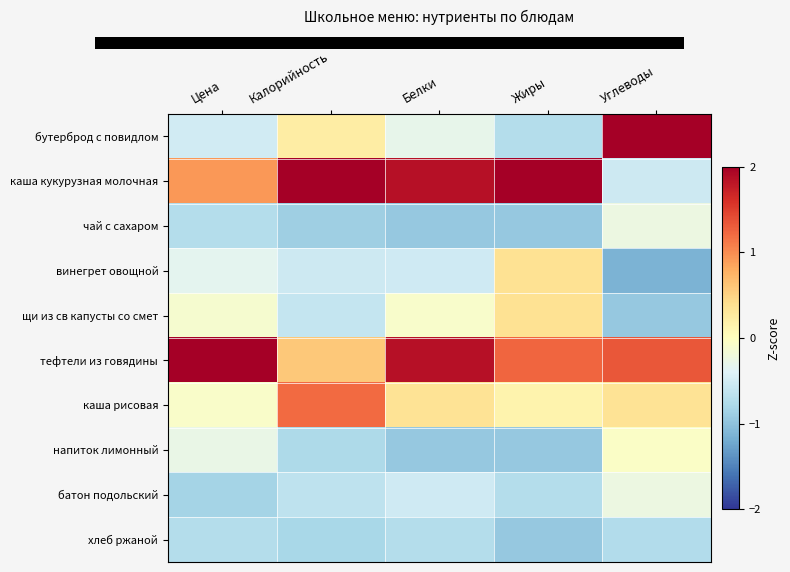

Which has a higher value, Жиры or Калорийность?

Калорийность